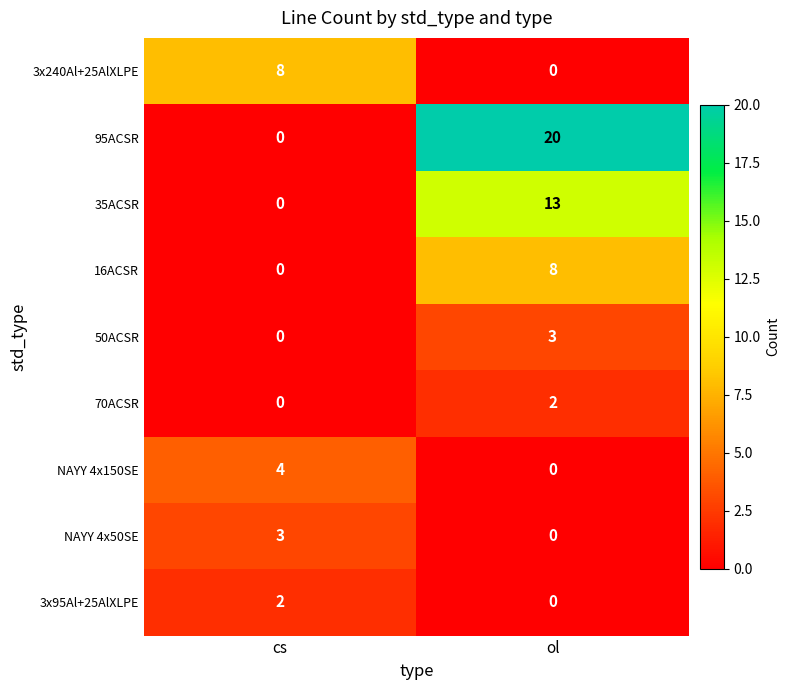

What is the sum of all 50ACSR values?

3